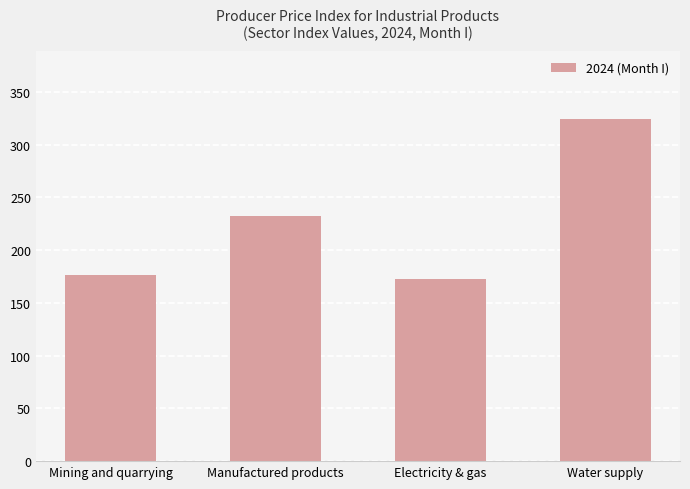

Read the value at Water supply.

324.1